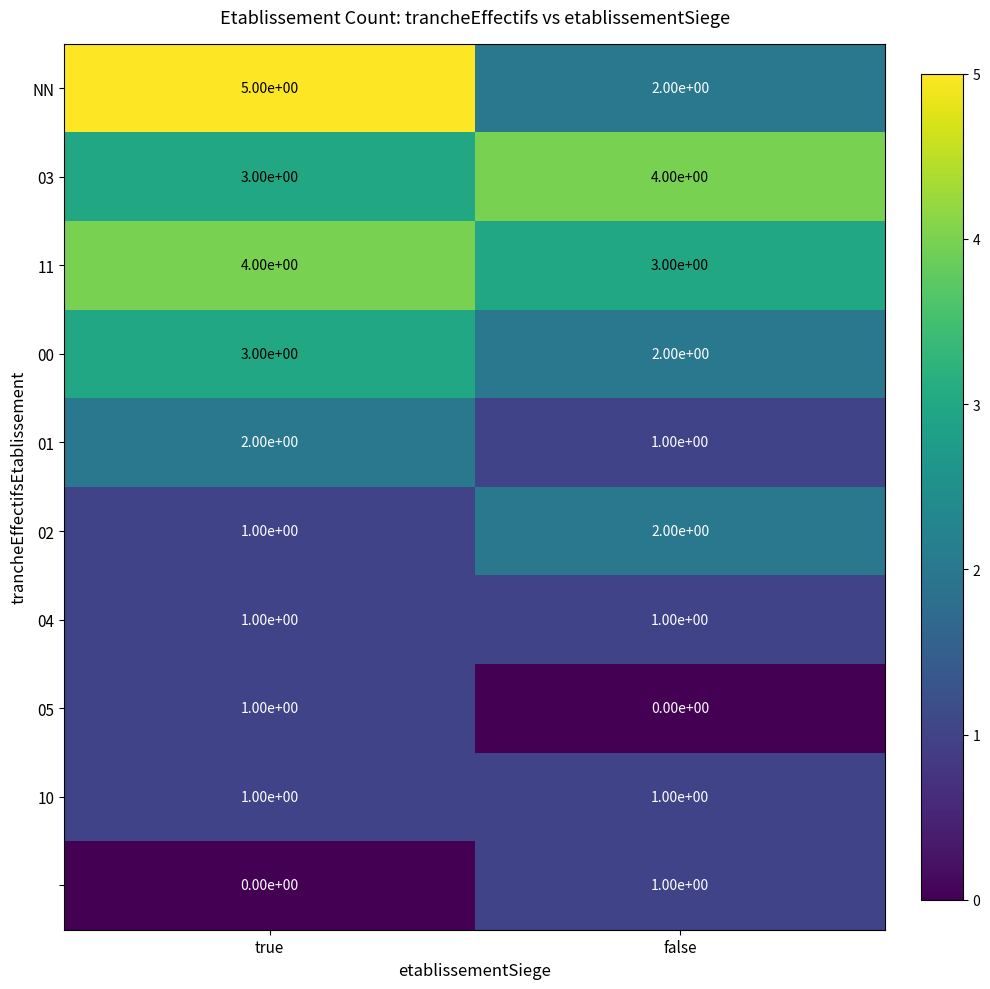

What is the maximum value shown in the chart?

5